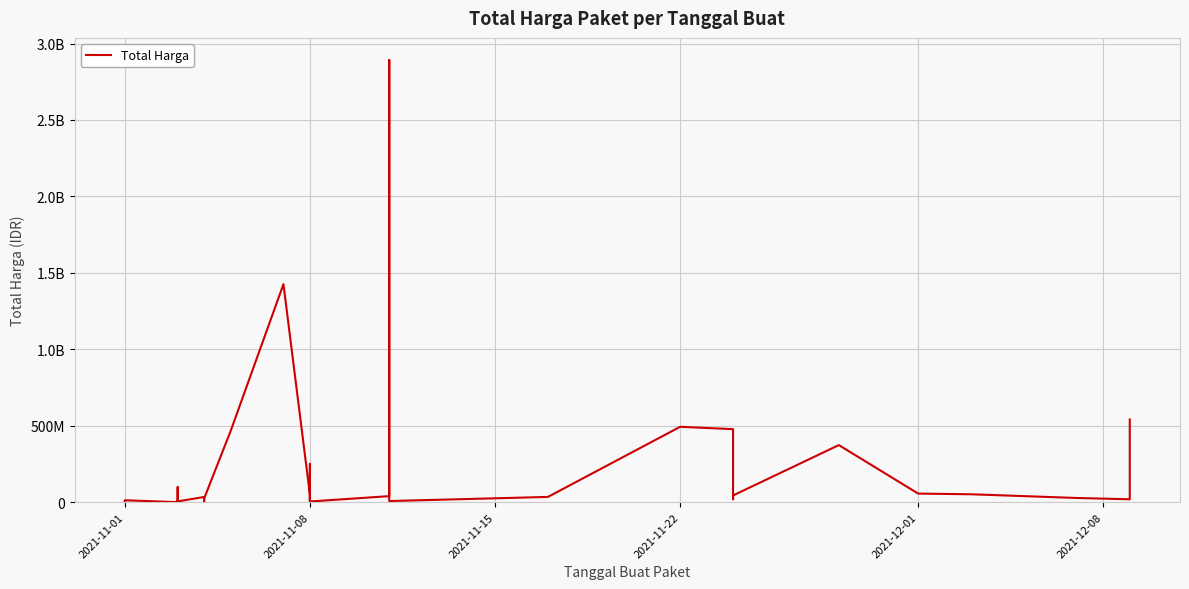

What is the smallest value displayed?

78000